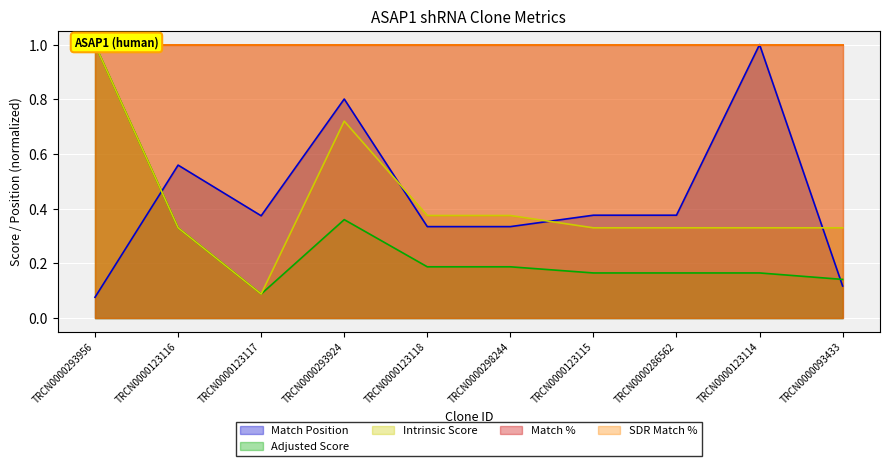

How many data points does each series have?

10